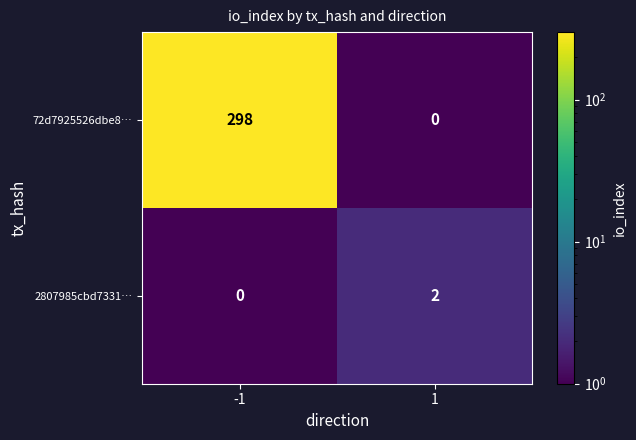

Reading right to left, what are all the values shown in this chart?

72d7925526dbe8…: 1=0	-1=298
2807985cbd7331…: 1=2	-1=0